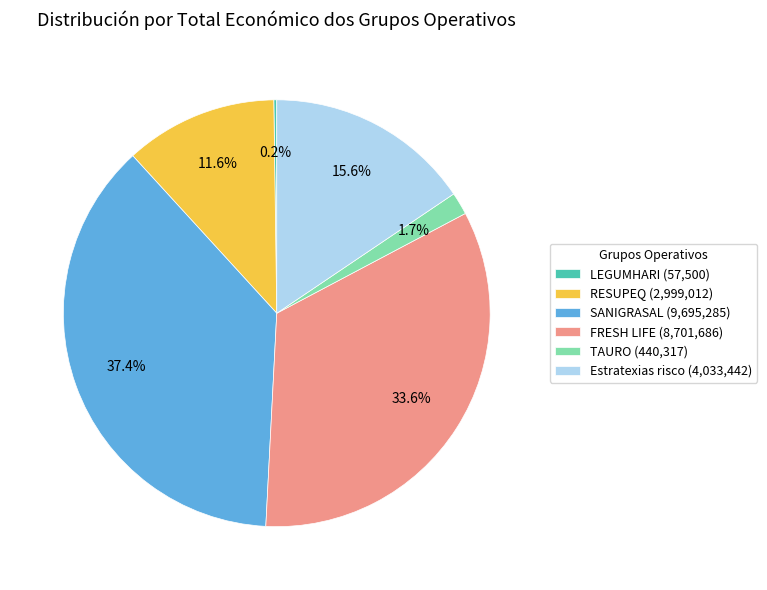

To the nearest percent, what portion does RESUPEQ represent?

12%